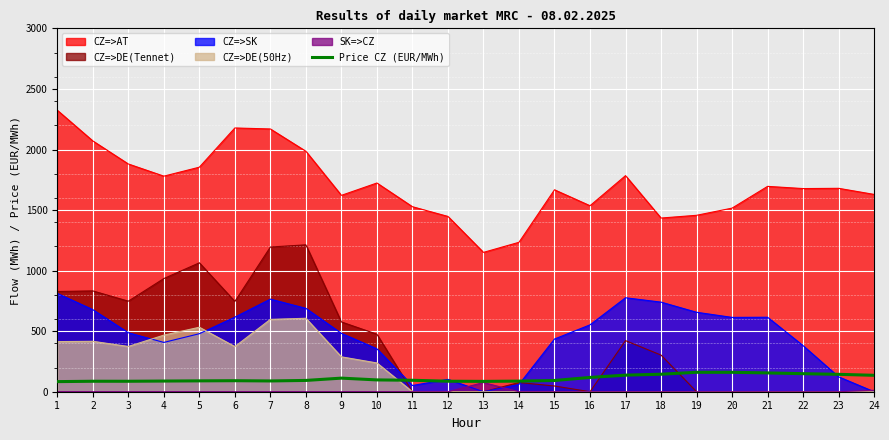

How many points are higher than both their immediate neighbors (excluding endpoints)?

4